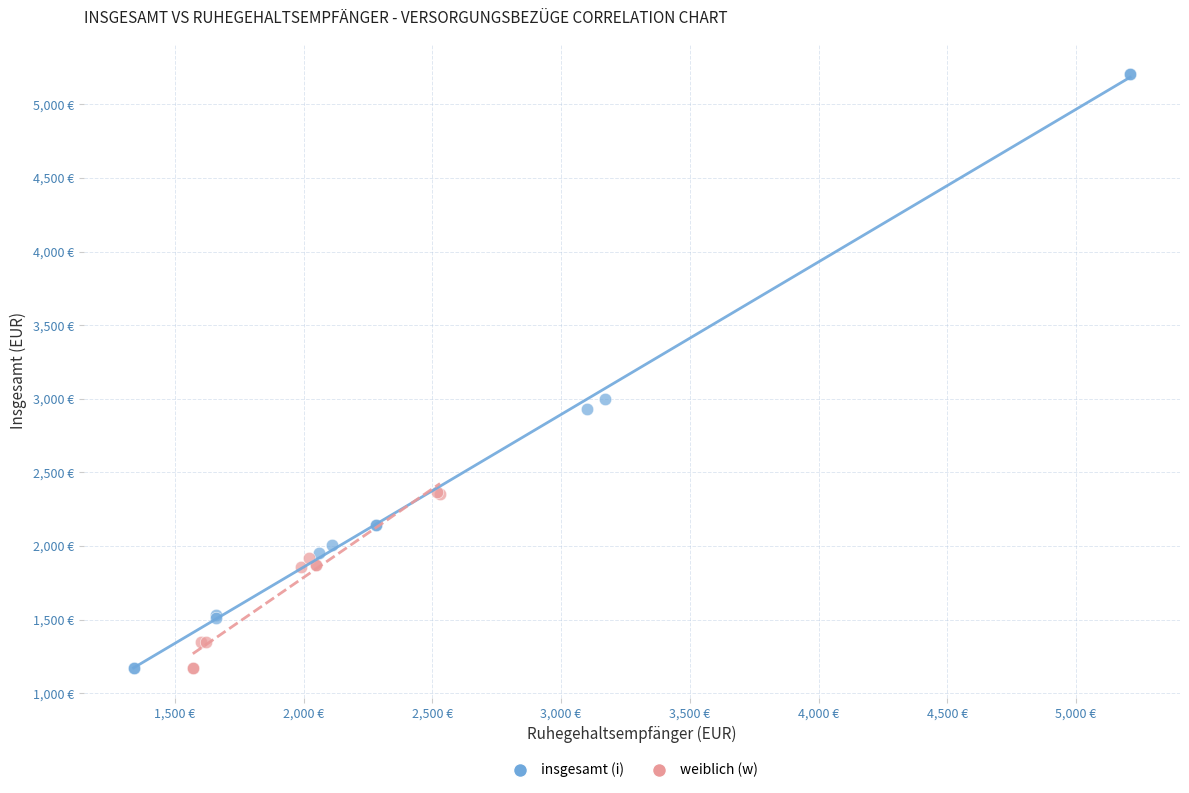

What are all the series names shown in the legend?

insgesamt (i), weiblich (w)